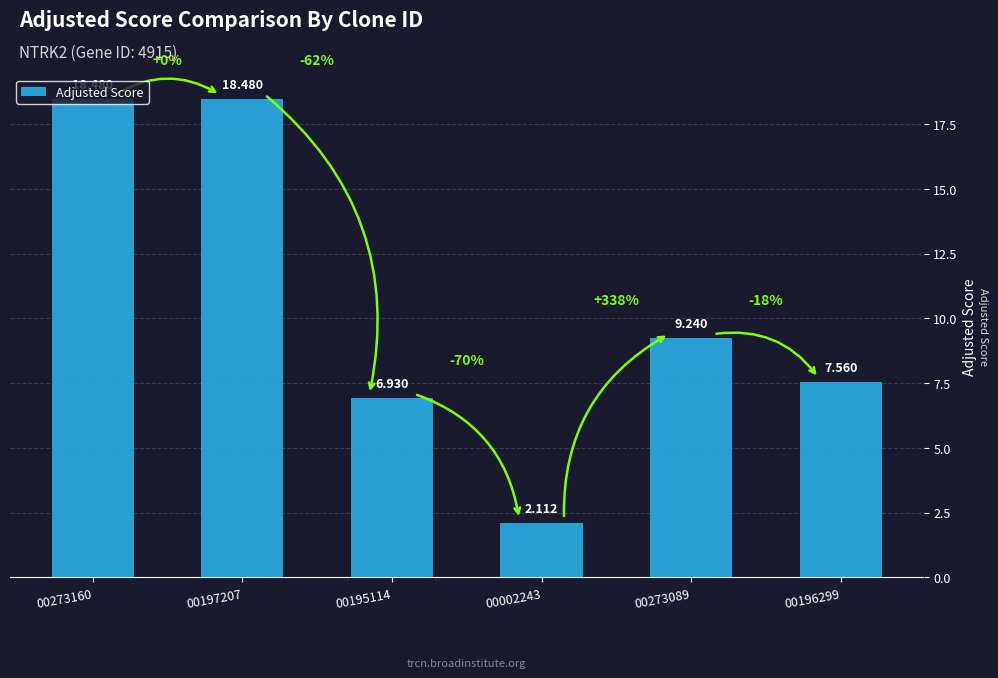

What is the sum of all values?

62.8